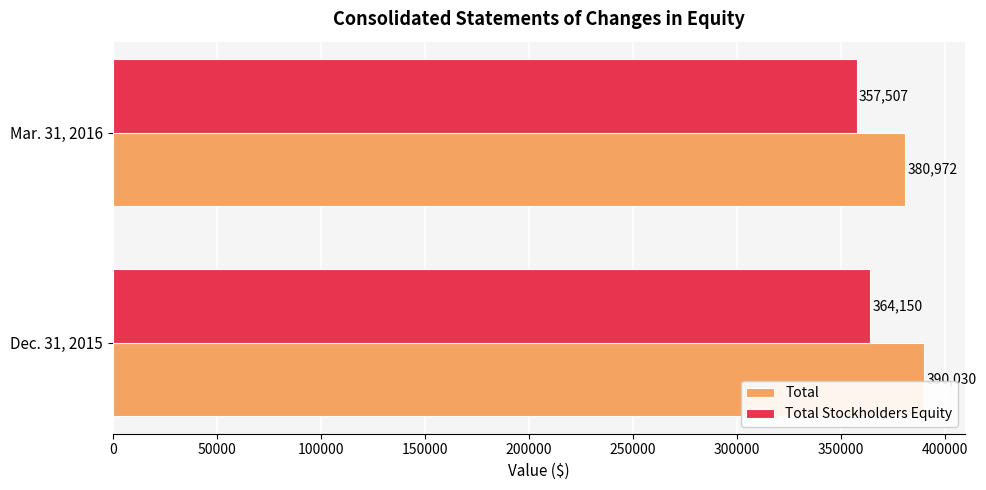

The Total series shows 390030 at Dec. 31, 2015. True or false?

True